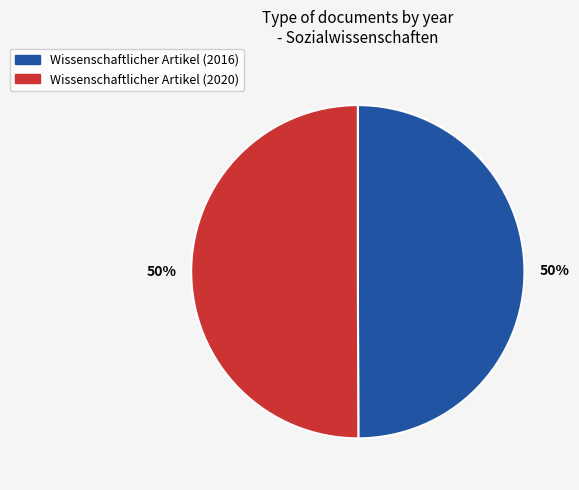

To the nearest percent, what percentage of the pie is Wissenschaftlicher Artikel (2016)?

50%